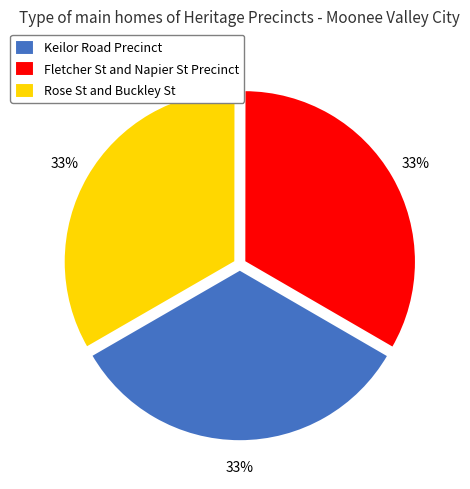

What percentage is the Fletcher St and Napier St Precinct slice, to the nearest percent?

33%